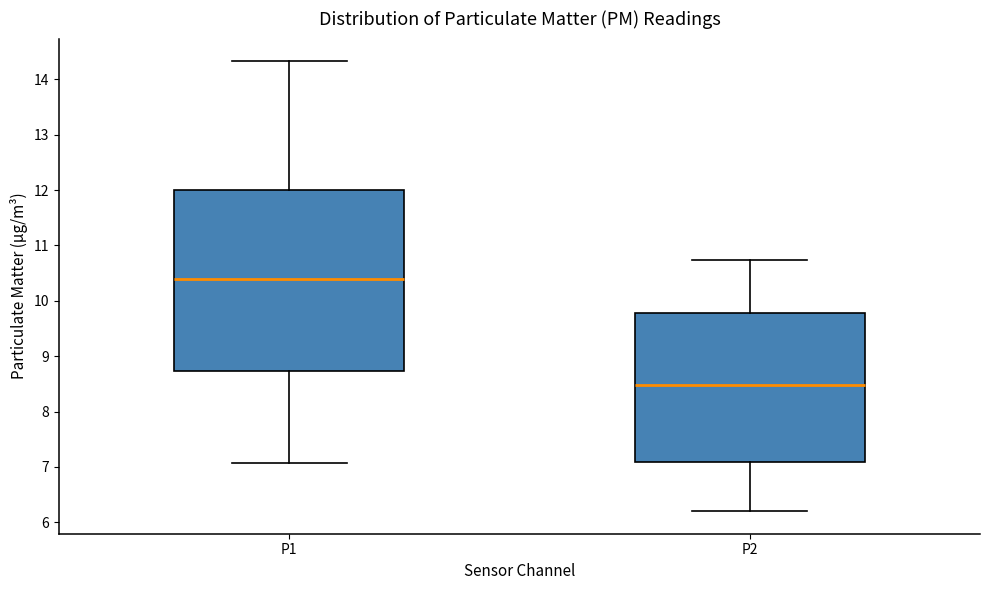

Where does the lower whisker of the box for P2 end on the y-axis? The values are not printed on the chart, so give them approximately, as read against the axis.

6.2